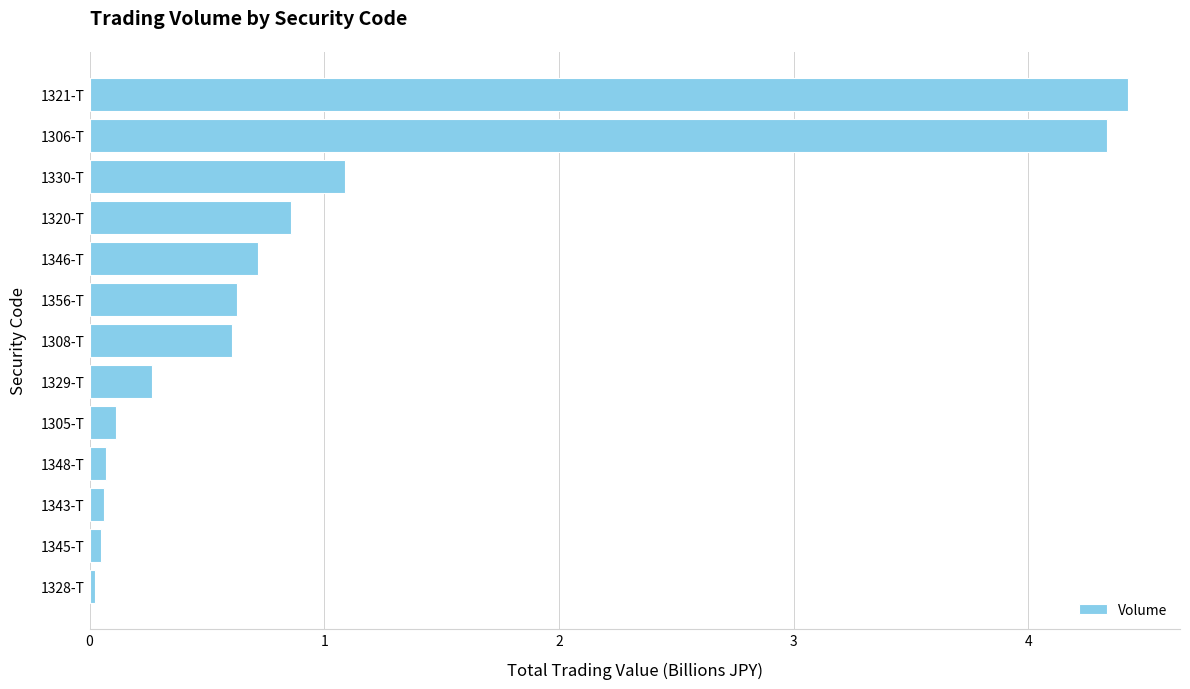

What is the sum of all values?

13.2